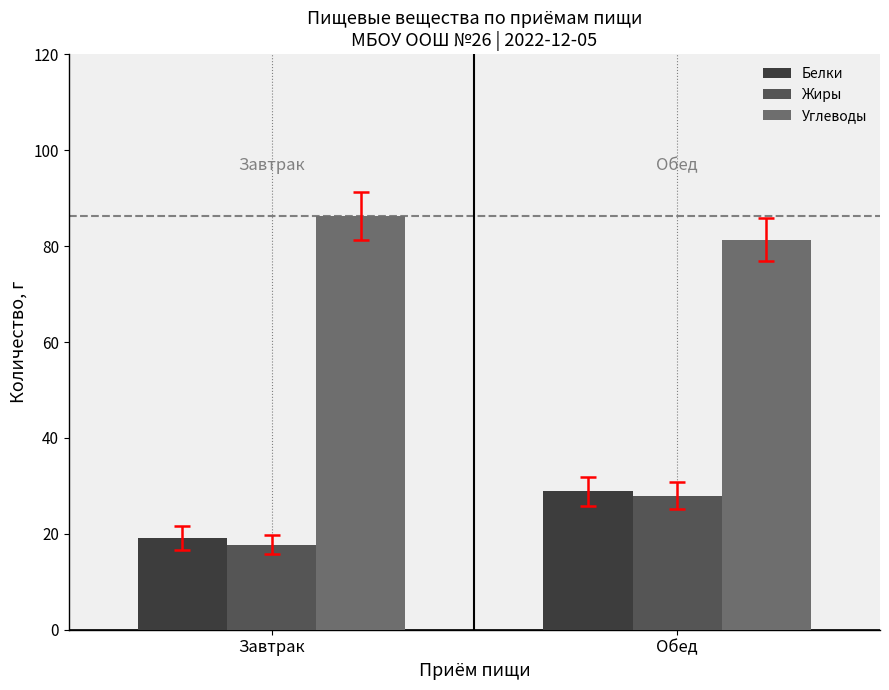

What is the total value across all series at Завтрак?

123.3